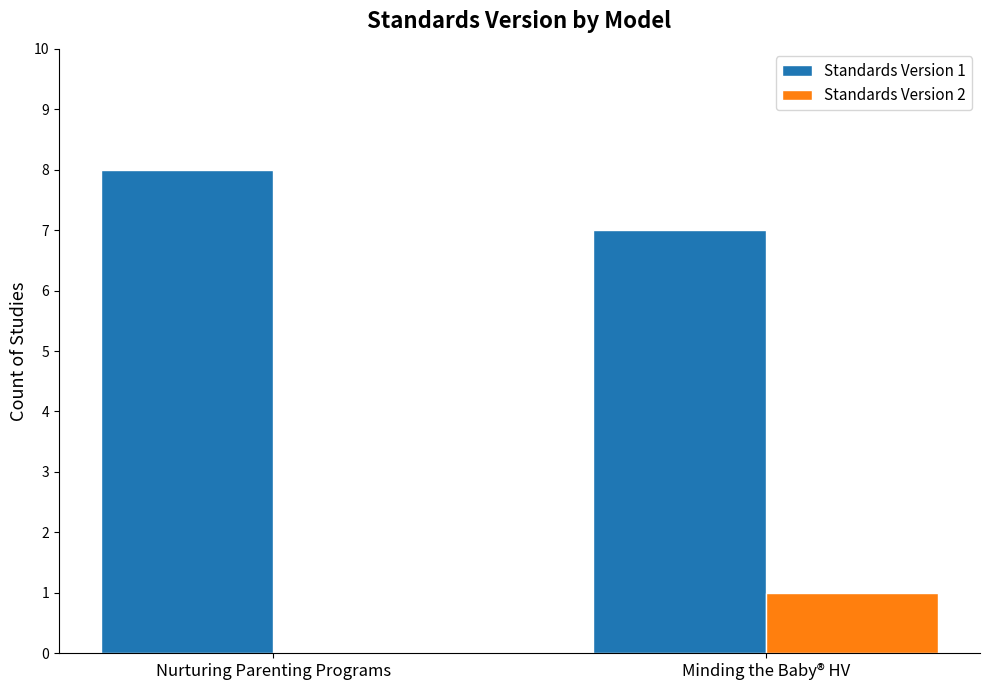

What is the sum of all Standards Version 2 values?

1